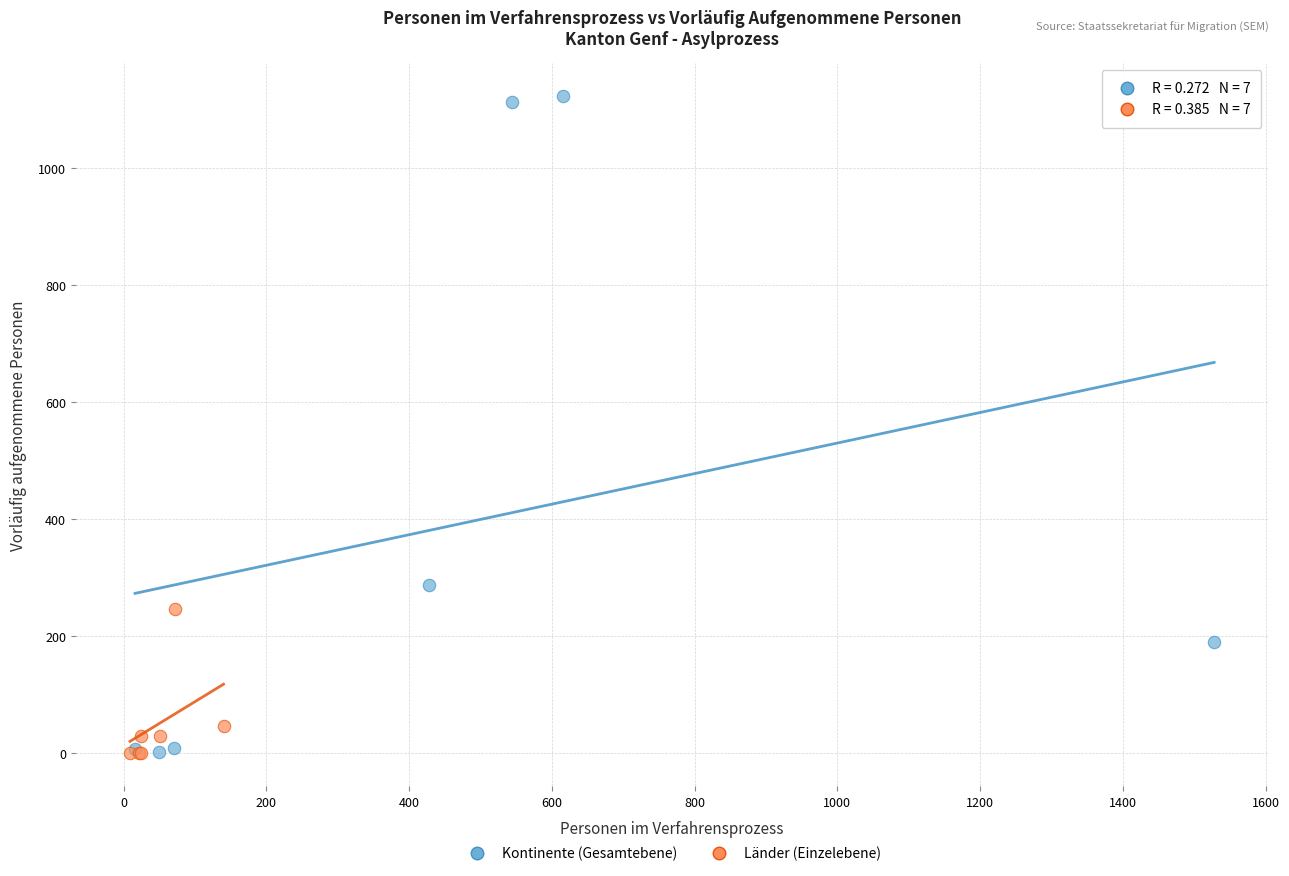

Which series has the largest Y range (max minus min)?

Kontinente (Gesamtebene)